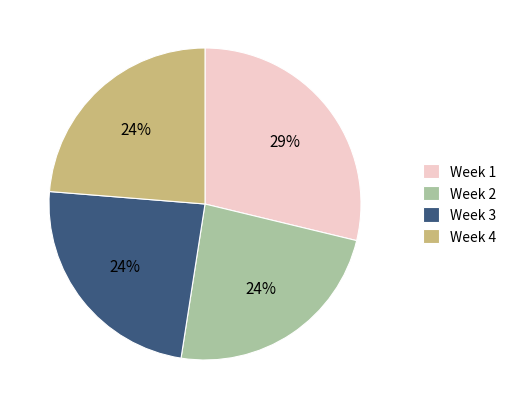

How many segments does this pie chart have?

4